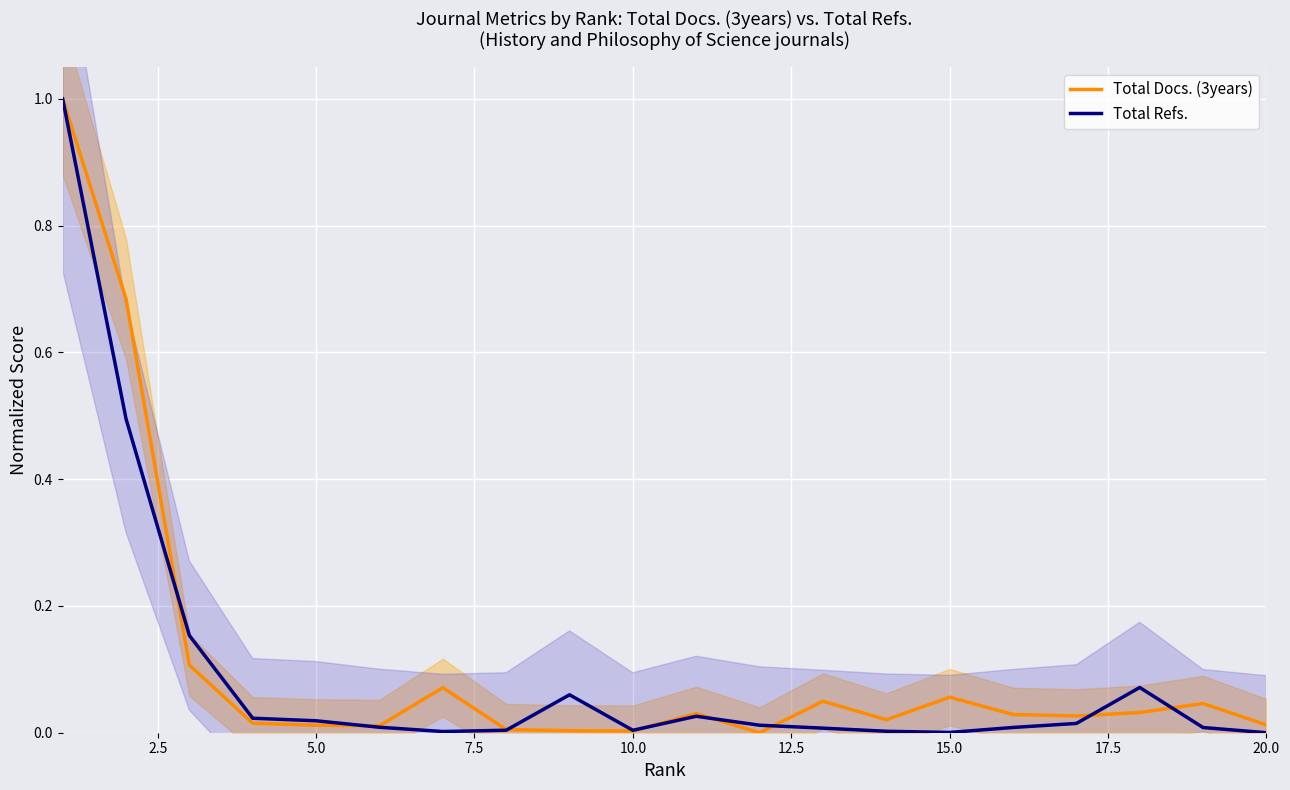

What are all the series names shown in the legend?

Total Docs. (3years), Total Refs.